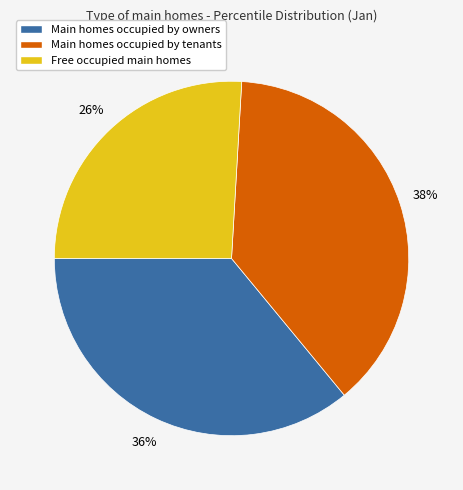

Rank the categories by value from lowest to highest.

Free occupied main homes, Main homes occupied by owners, Main homes occupied by tenants